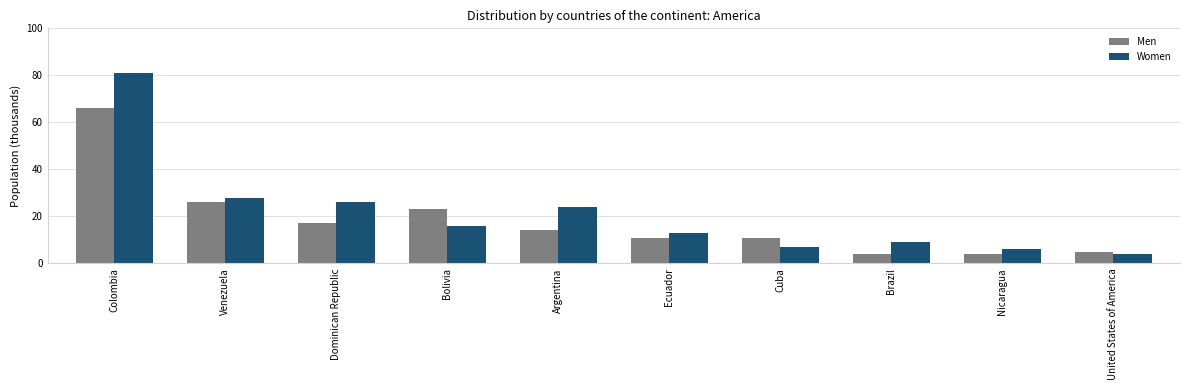

What is the value of the Women bar at the 1st from the left?

81